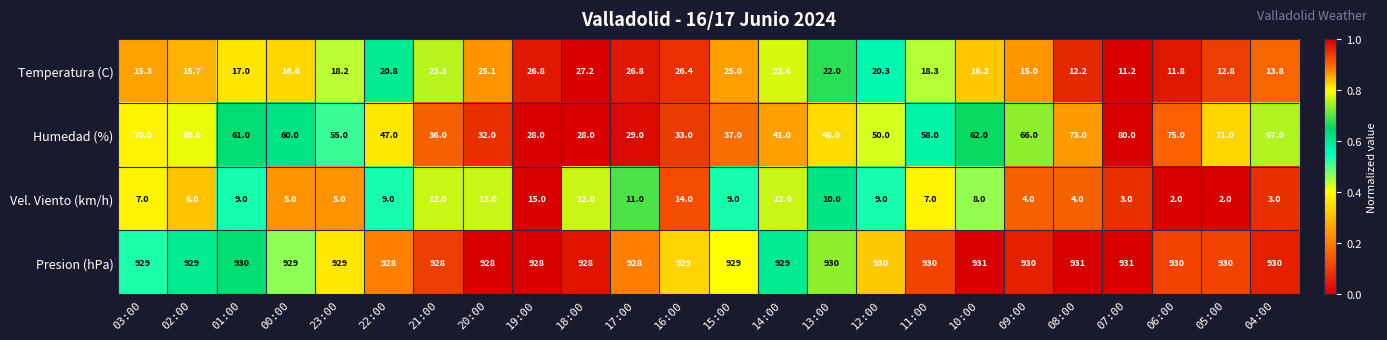

Between 01:00 and 14:00, which series saw the biggest shift?

Humedad (%)